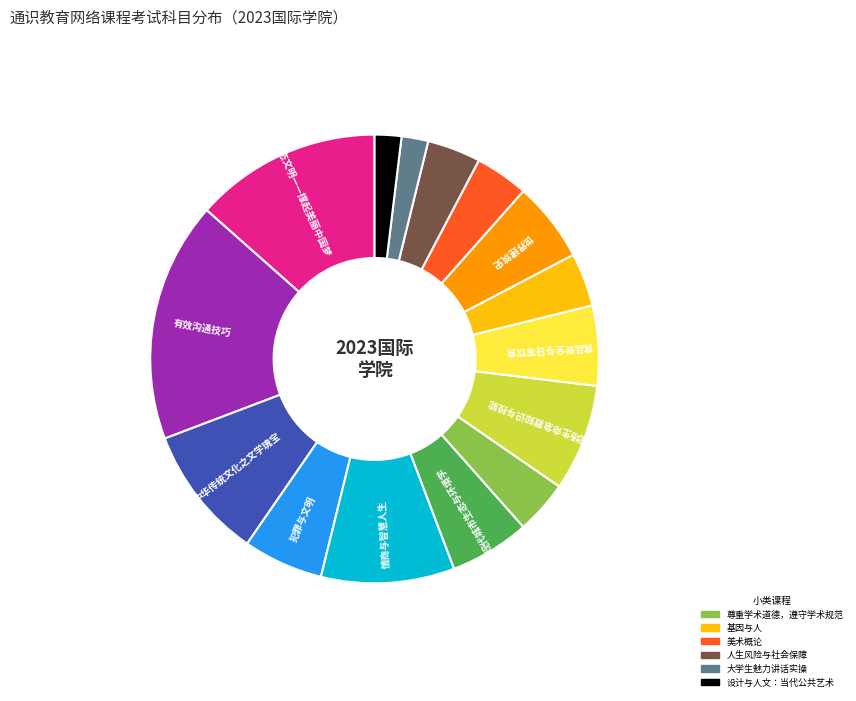

Is there a majority slice in this chart?

No